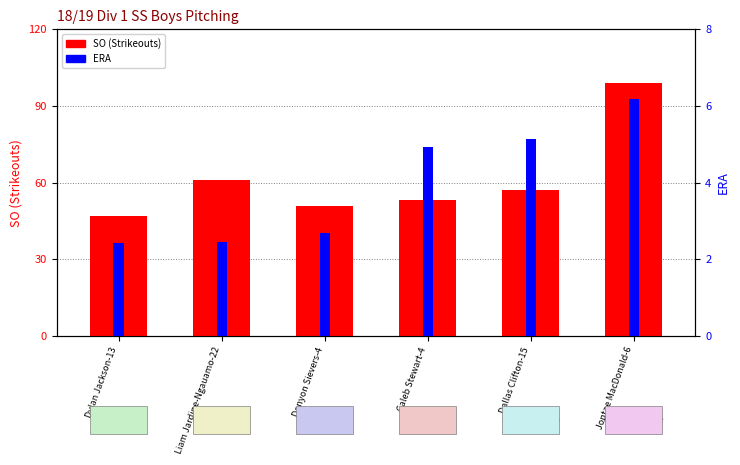

What is the difference between the SO (Strikeouts) values at Jontae MacDonald-6 and Dallas Clifton-15?

42.0